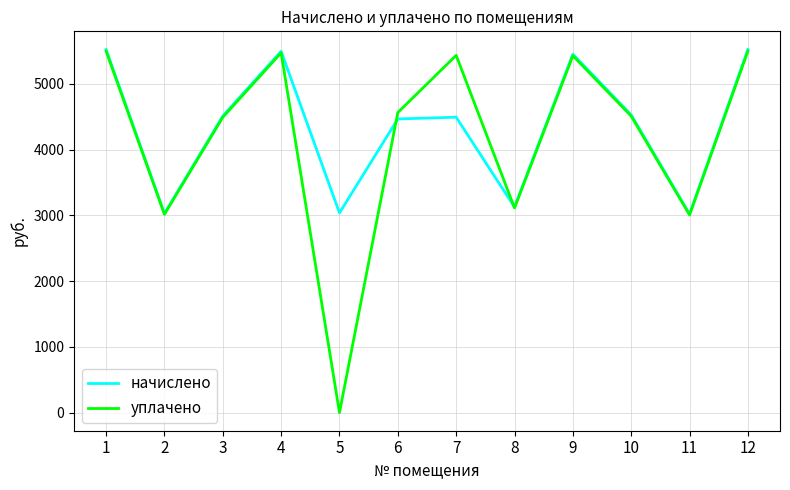

Rank the series at 5 from lowest to highest value.

уплачено, начислено